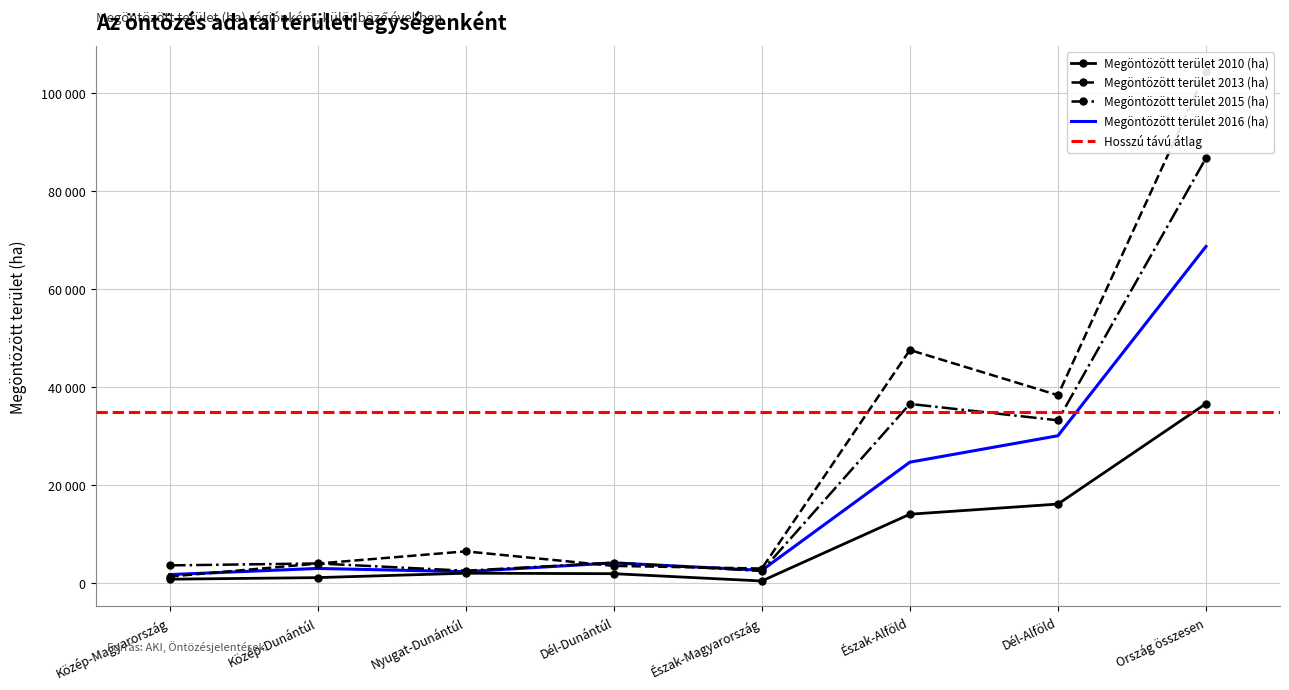

Which category has the lowest value in the Megöntözött terület 2010 (ha) series?

Észak-Magyarország